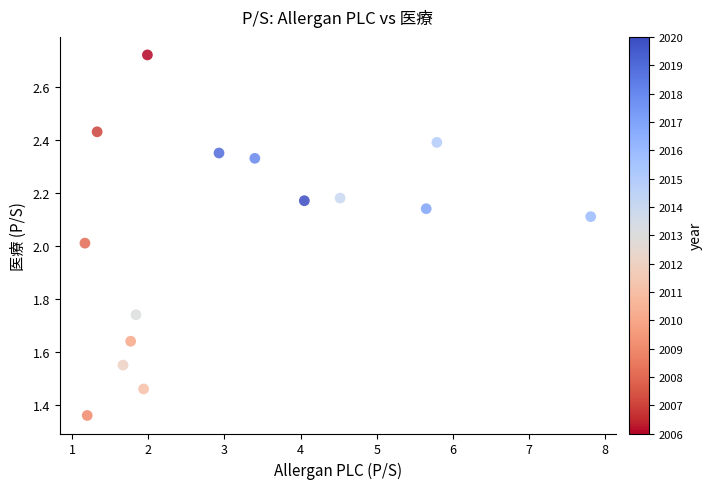

How many data points are displayed?

15